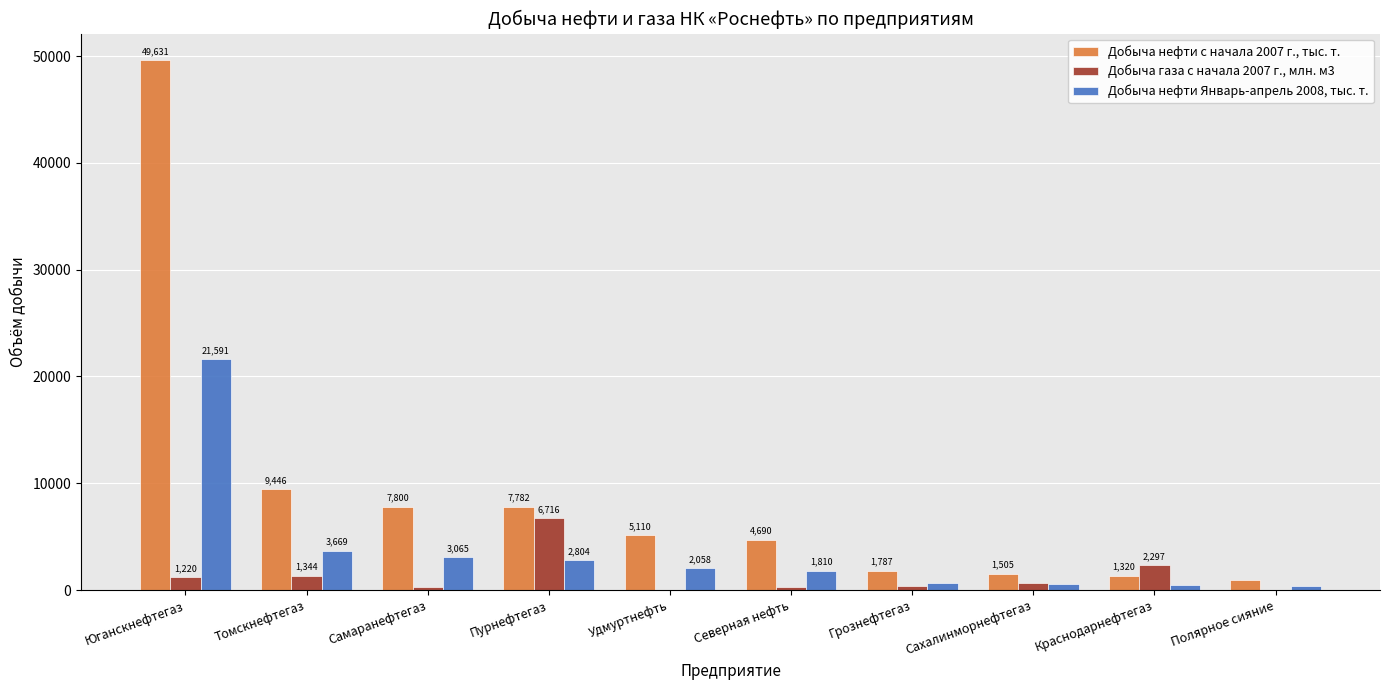

The value of Добыча нефти с начала 2007 г., тыс. т. at Пурнефтегаз is 7781.6. True or false?

True